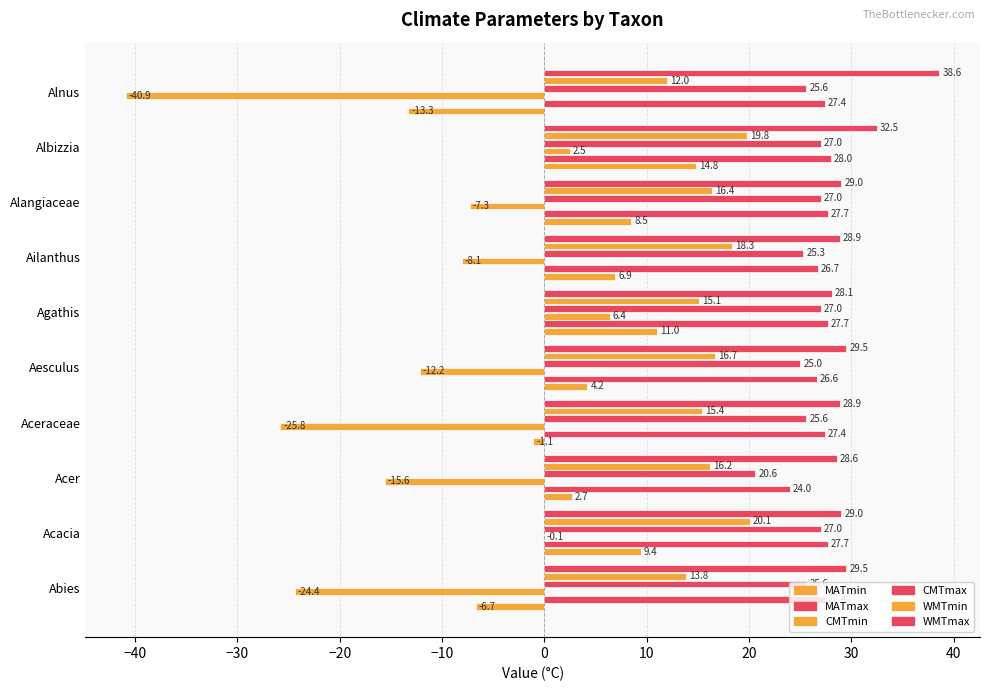

What is the average value of the WMTmax series?

30.3